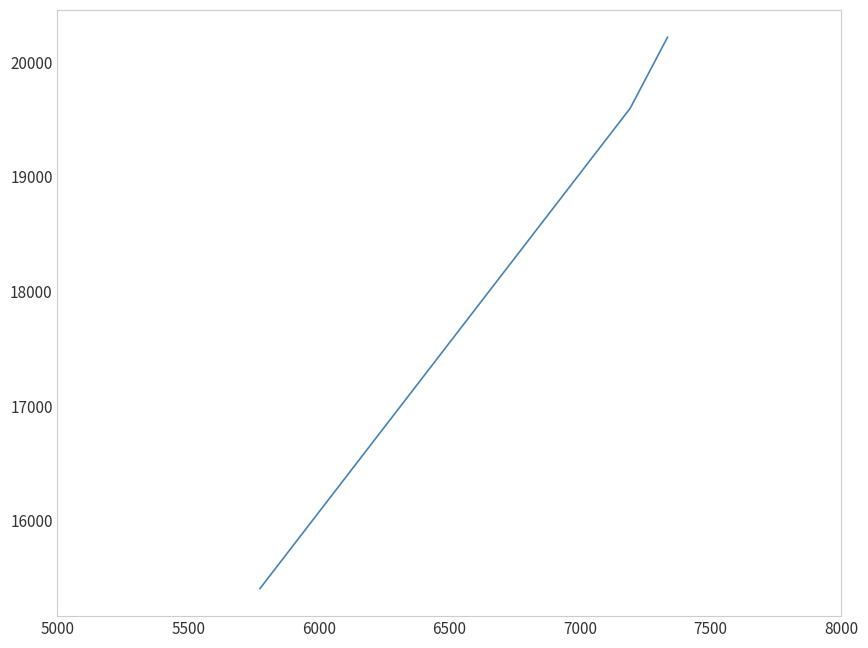

What is the smallest value displayed?

15405